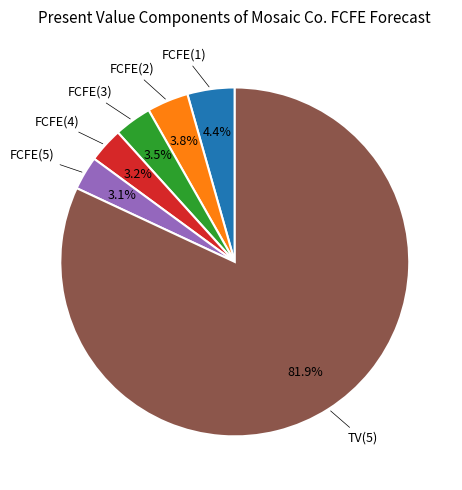

Is the sum of TV(5) and FCFE(3) greater than half?

Yes